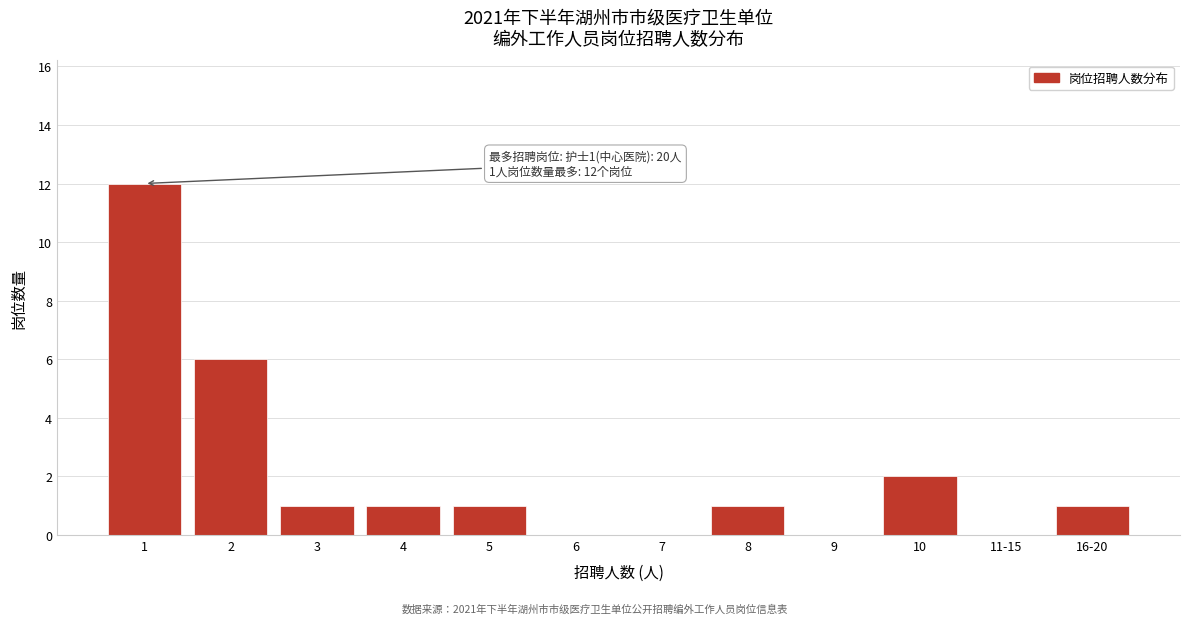

Reading left to right, transcribe all the data shown in this chart.

1=12	2=6	3=1	4=1	5=1	6=0	7=0	8=1	9=0	10=2	11-15=0	16-20=1